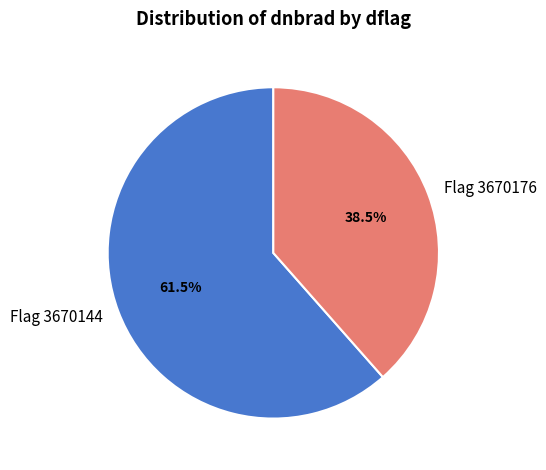

Which category accounts for the majority?

Flag 3670144